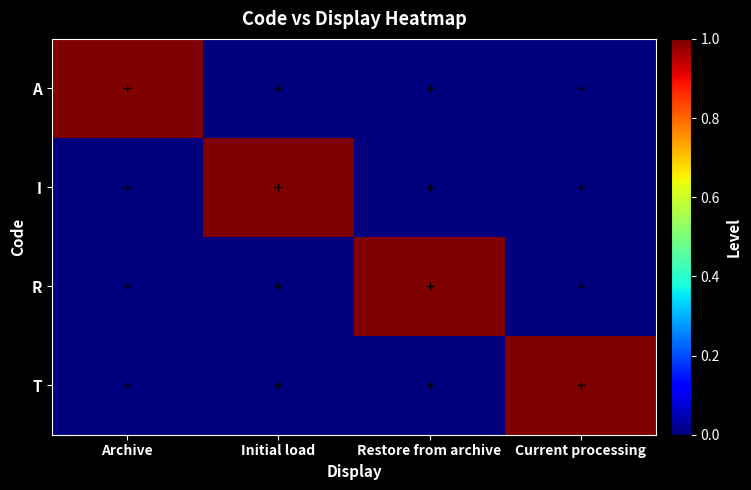

What is the total value across all series at Archive?

1